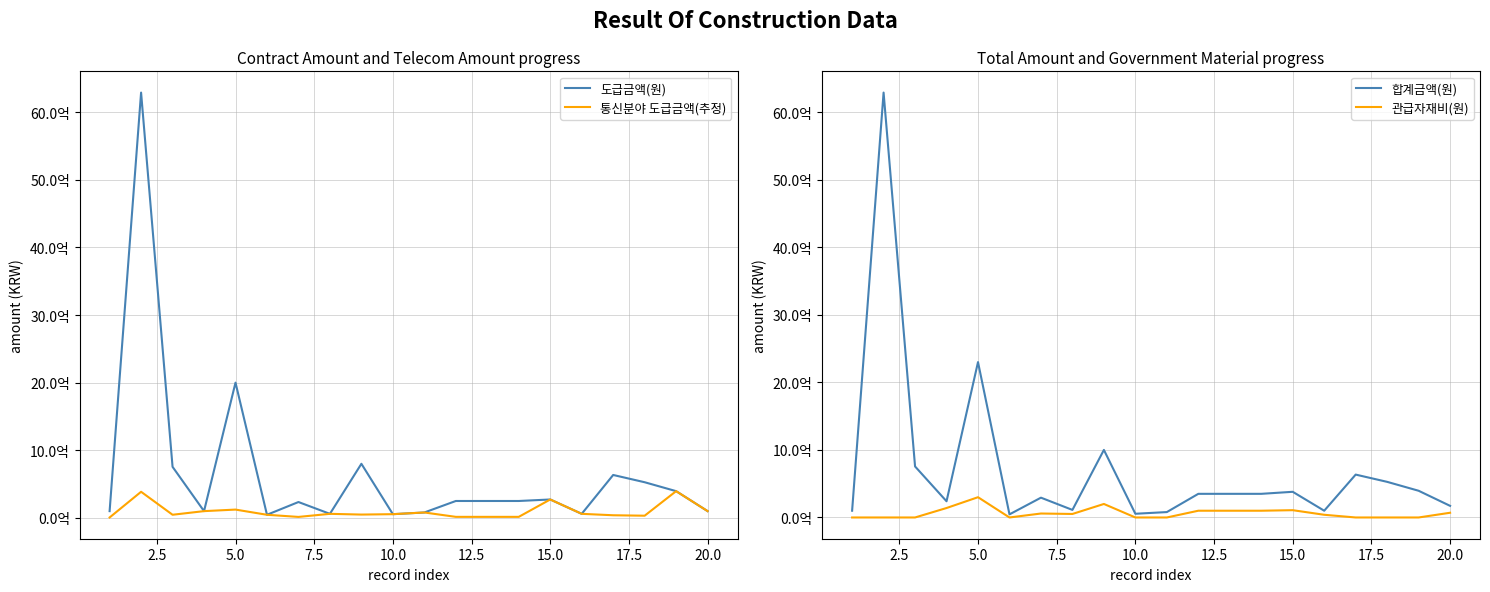

Is it true that 합계금액(원) equals 608765832 at 13?

False